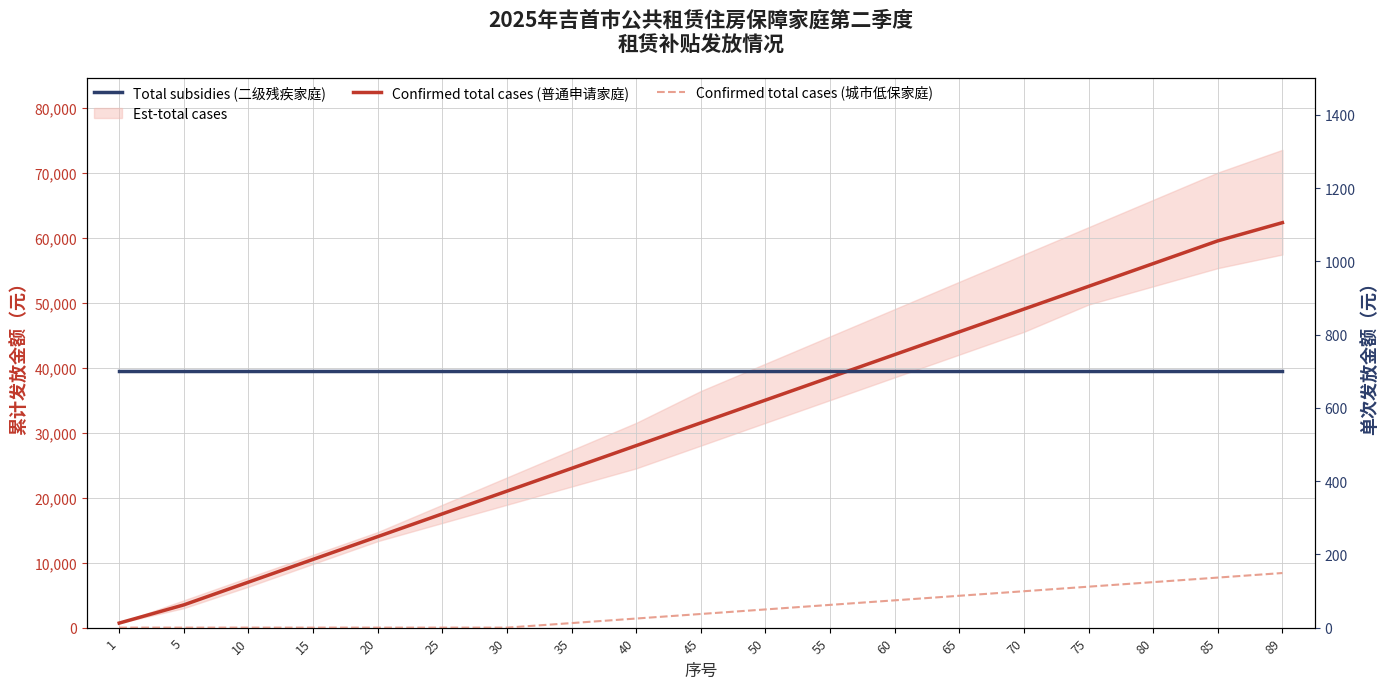

At which label is Total subsidies (二级残疾家庭) closest to 700?

1